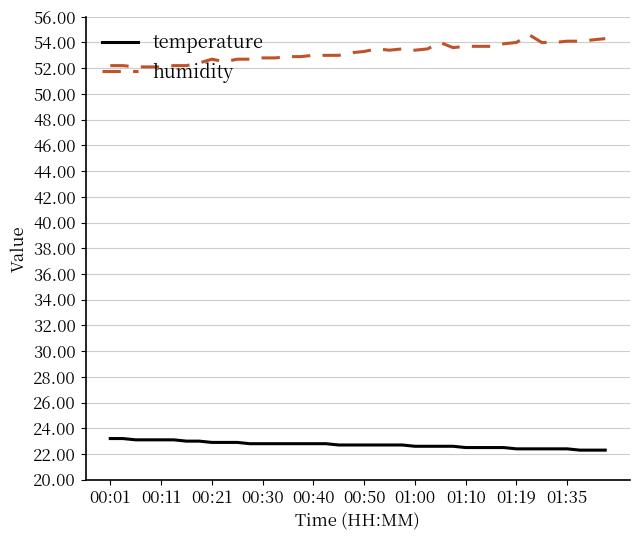

Which series has the largest total across all categories?

humidity